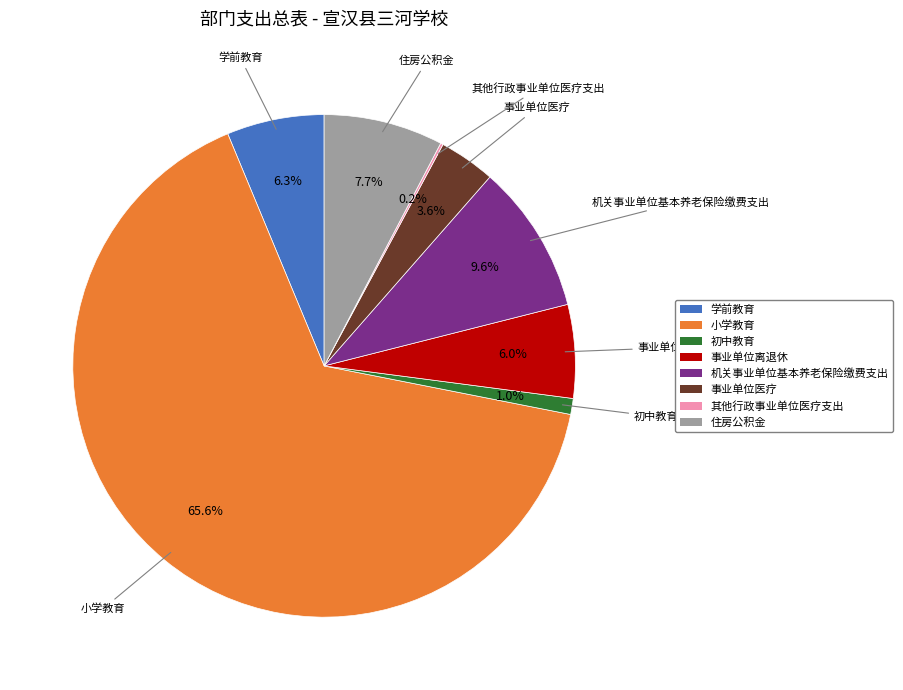

To the nearest percent, what portion does 小学教育 represent?

66%